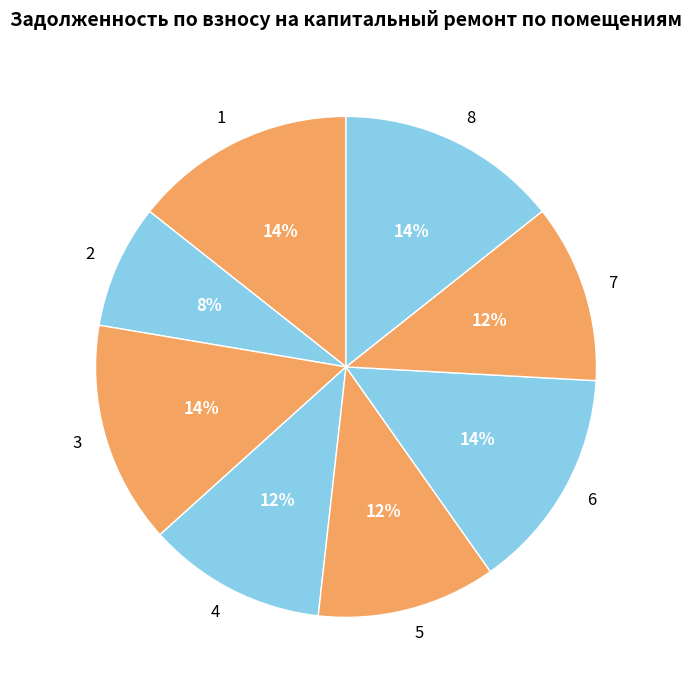

The 1 slice represents 14% of the pie. True or false?

True